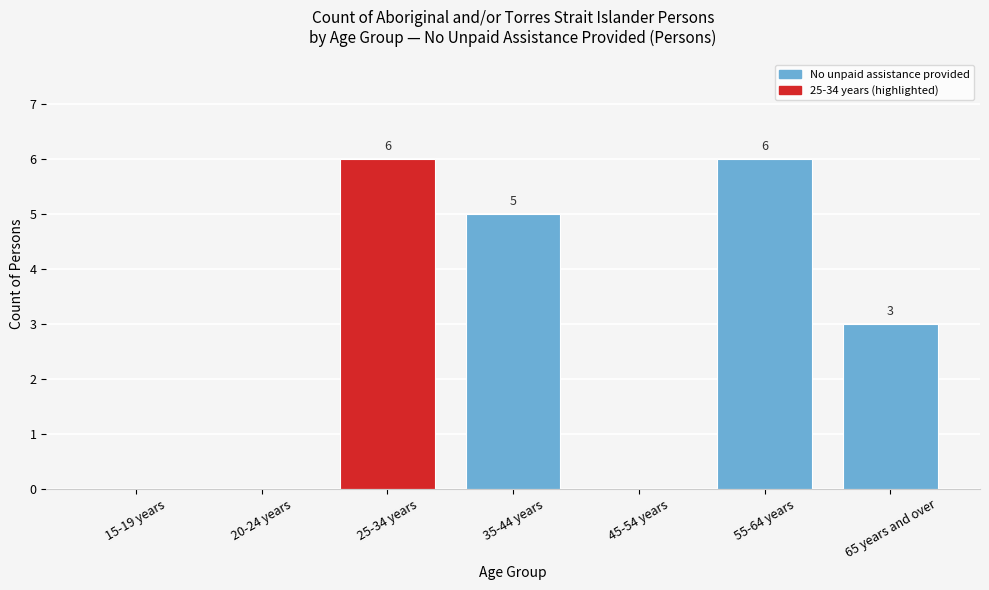

Reading left to right, list all the values displayed in this chart.

15-19 years=0	20-24 years=0	25-34 years=6	35-44 years=5	45-54 years=0	55-64 years=6	65 years and over=3